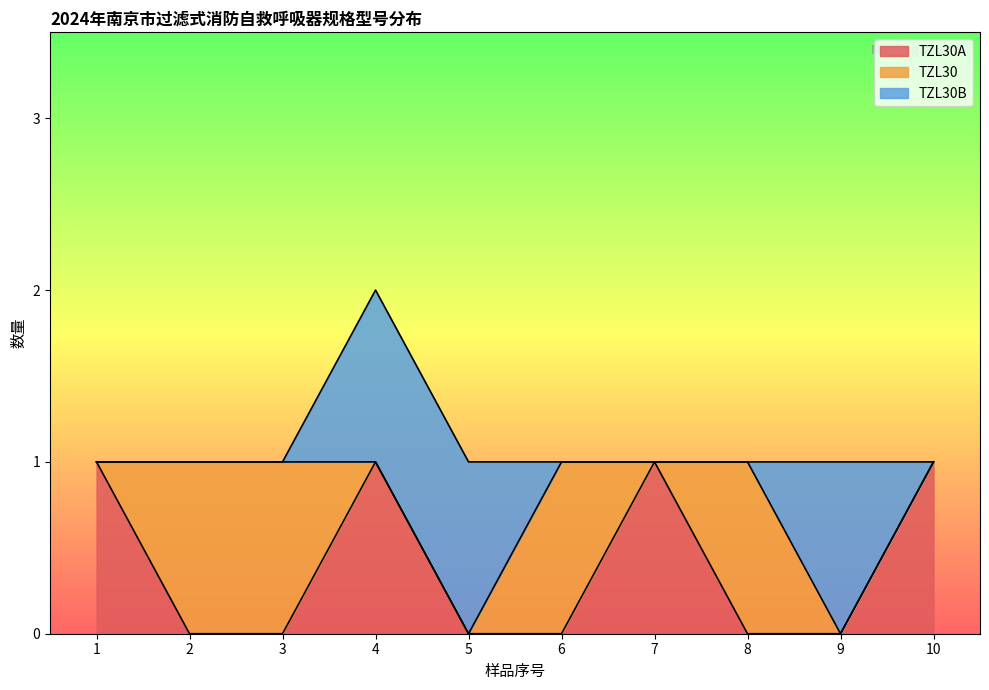

At which label is TZL30B closest to 0?

1